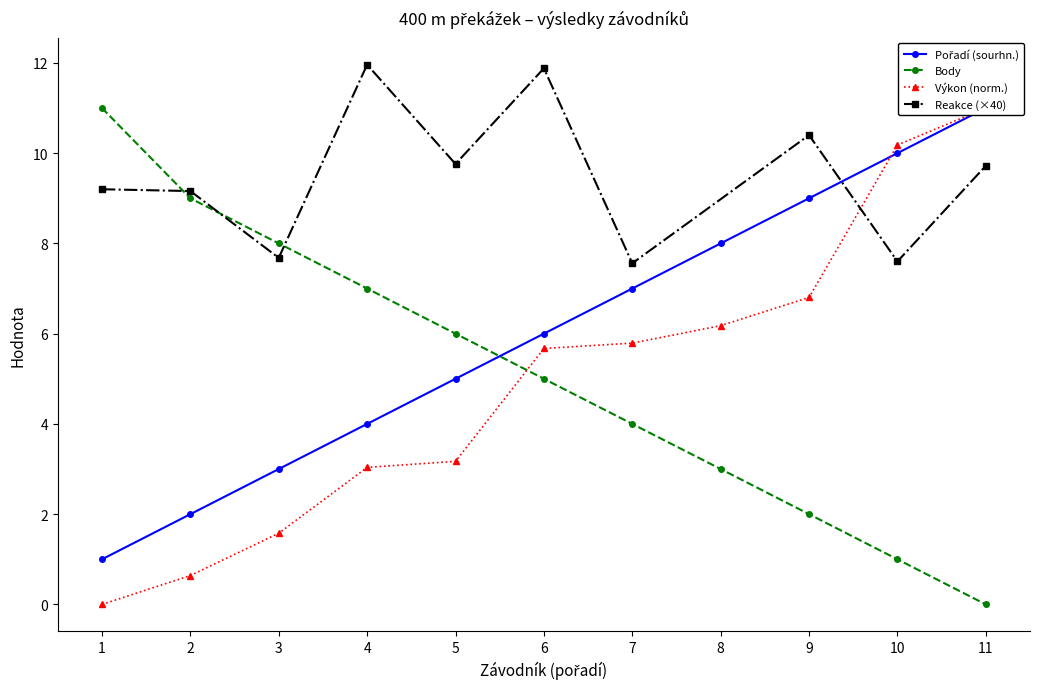

How many times do Body and Výkon cross each other?

1